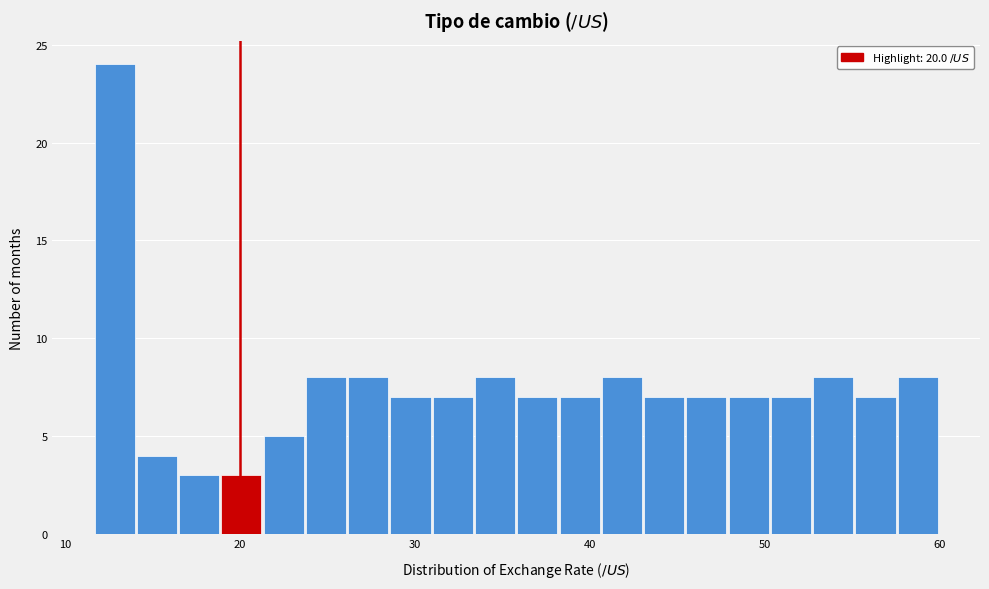

Around what value on the x-axis is the tallest bar? Give the approximate position of its centre, as read against the axis.

13